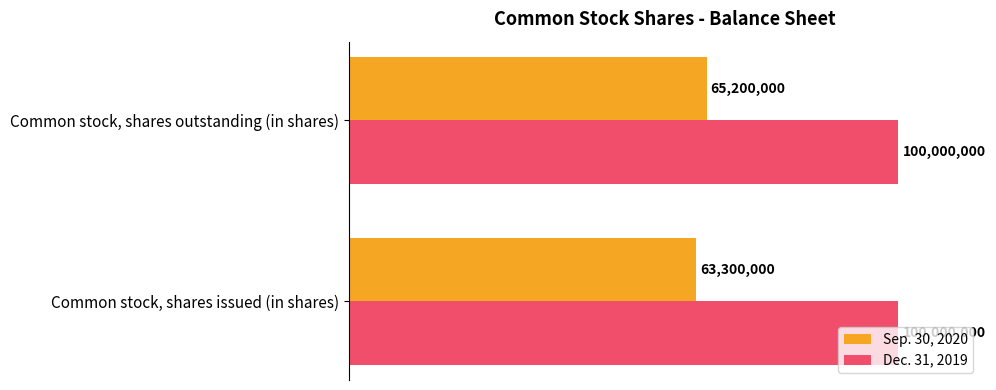

Which series has the largest total across all categories?

Dec. 31, 2019